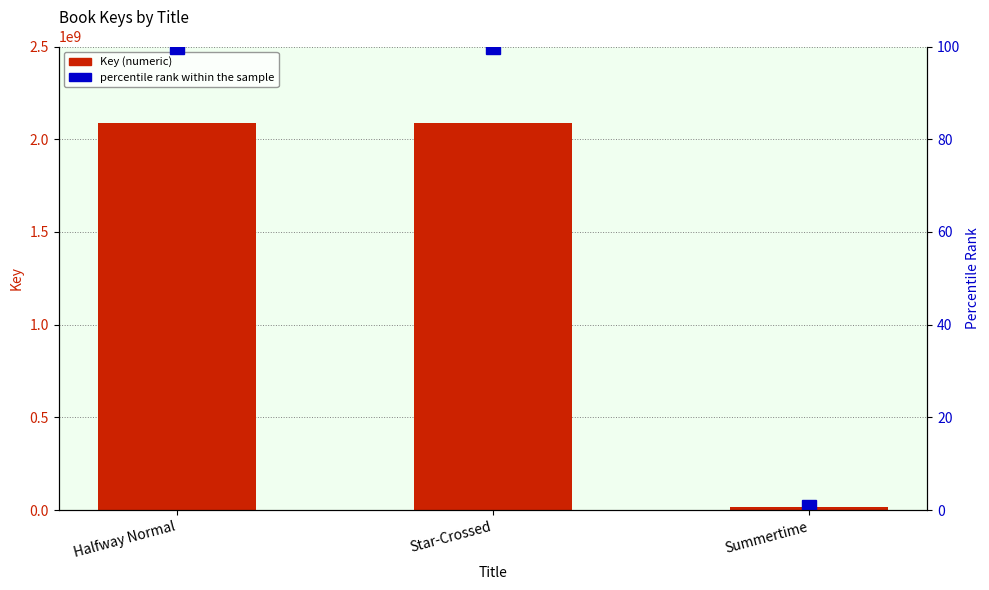

Reading left to right, what are all the values shown in this chart?

Key (numeric): 2085914975.0	2085913618.0	17430617.0
percentile rank within the sample: 100.0	100.0	0.8